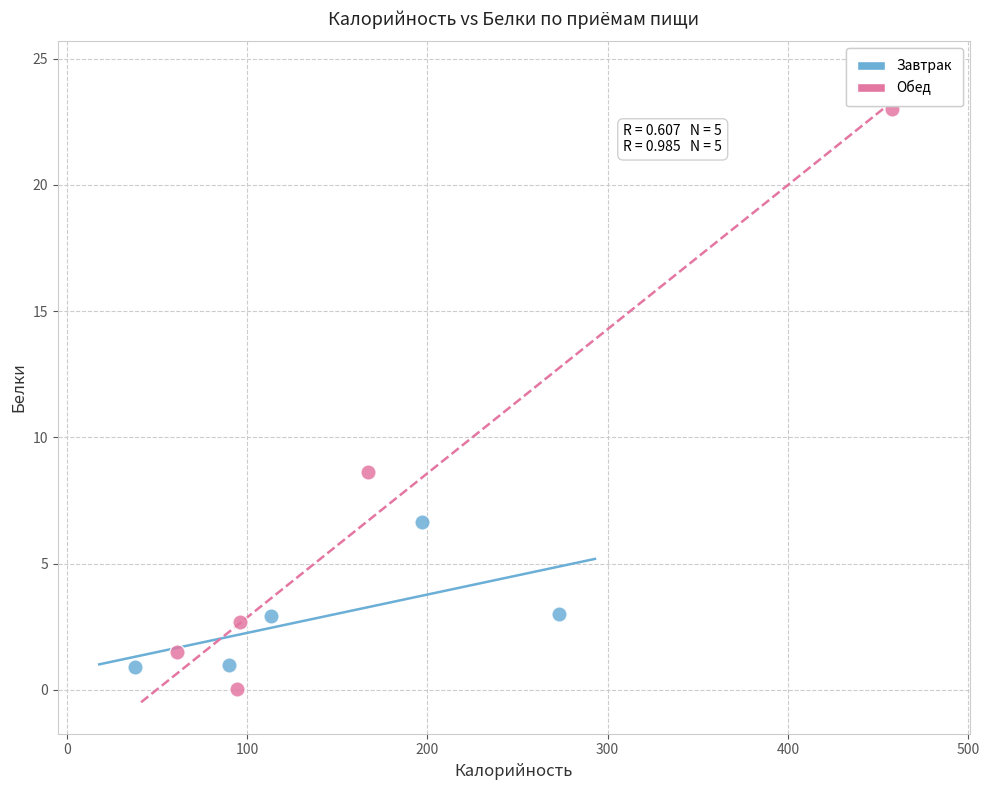

Which series has the largest Y range (max minus min)?

Обед